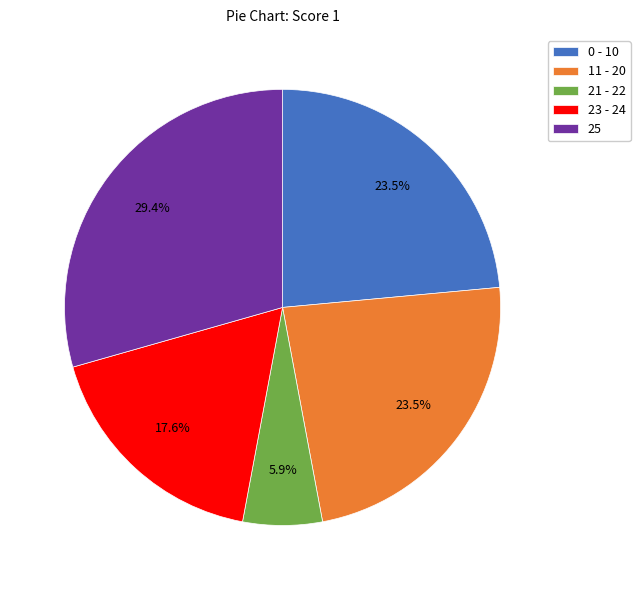

How many slices are in this pie chart?

5